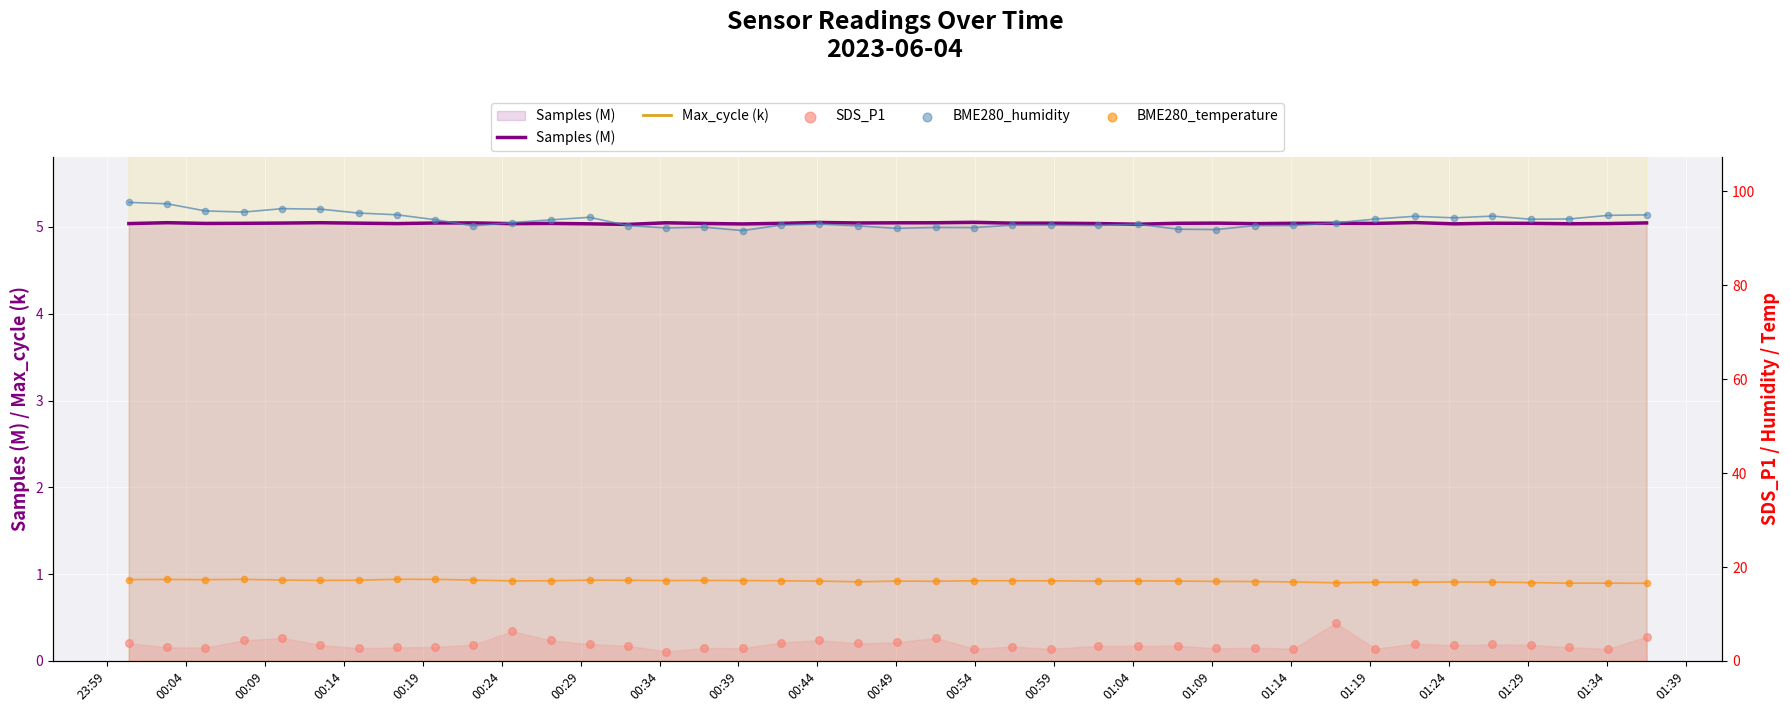

What are all the series names shown in the legend?

Samples (M), Max_cycle (k), SDS_P1, BME280_humidity, BME280_temperature